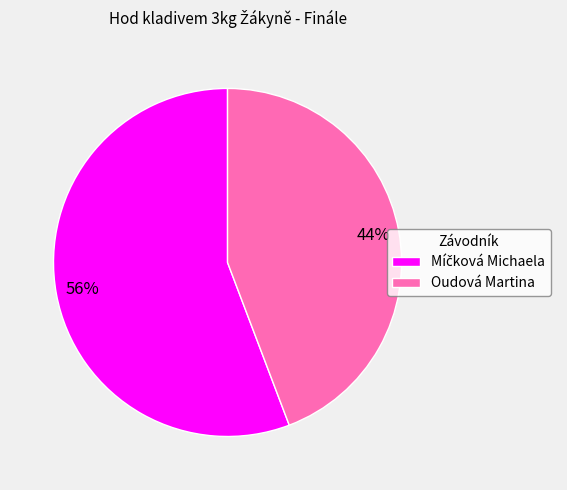

True or false: Oudová Martina accounts for 55% of the total.

False